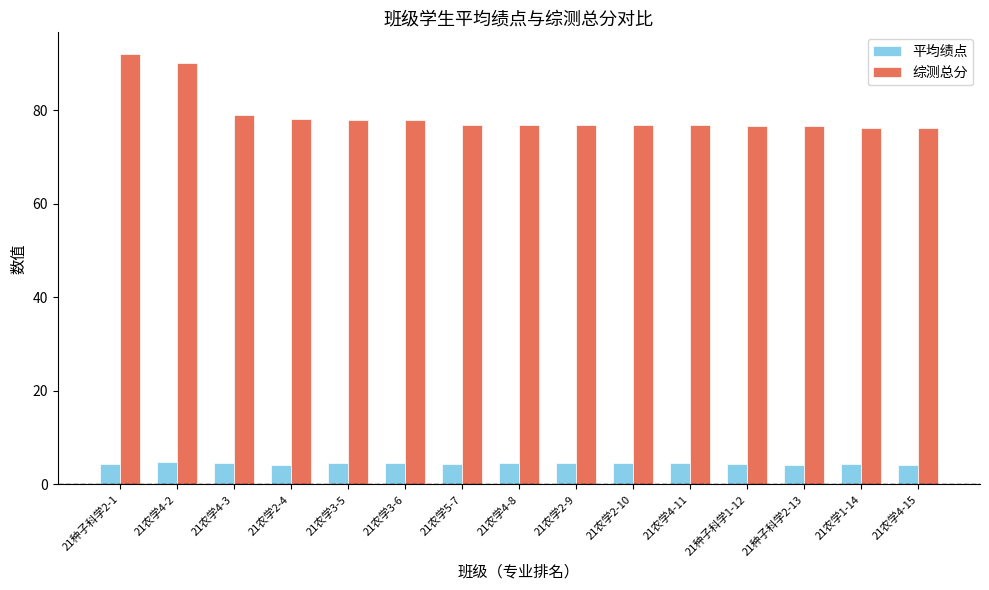

What are all the series names shown in the legend?

平均绩点, 综测总分